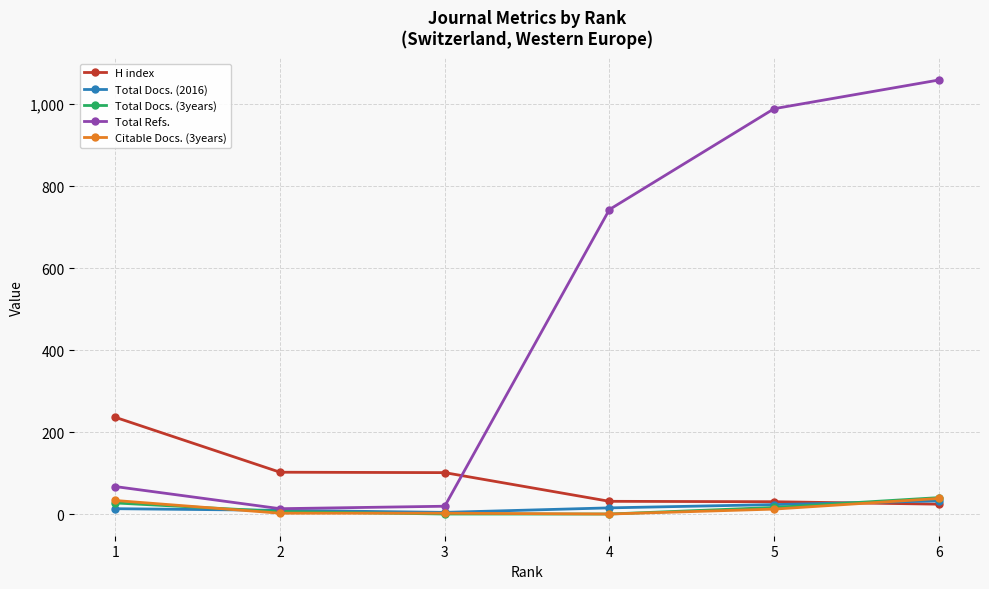

Which series has the widest spread of values?

Total Refs.